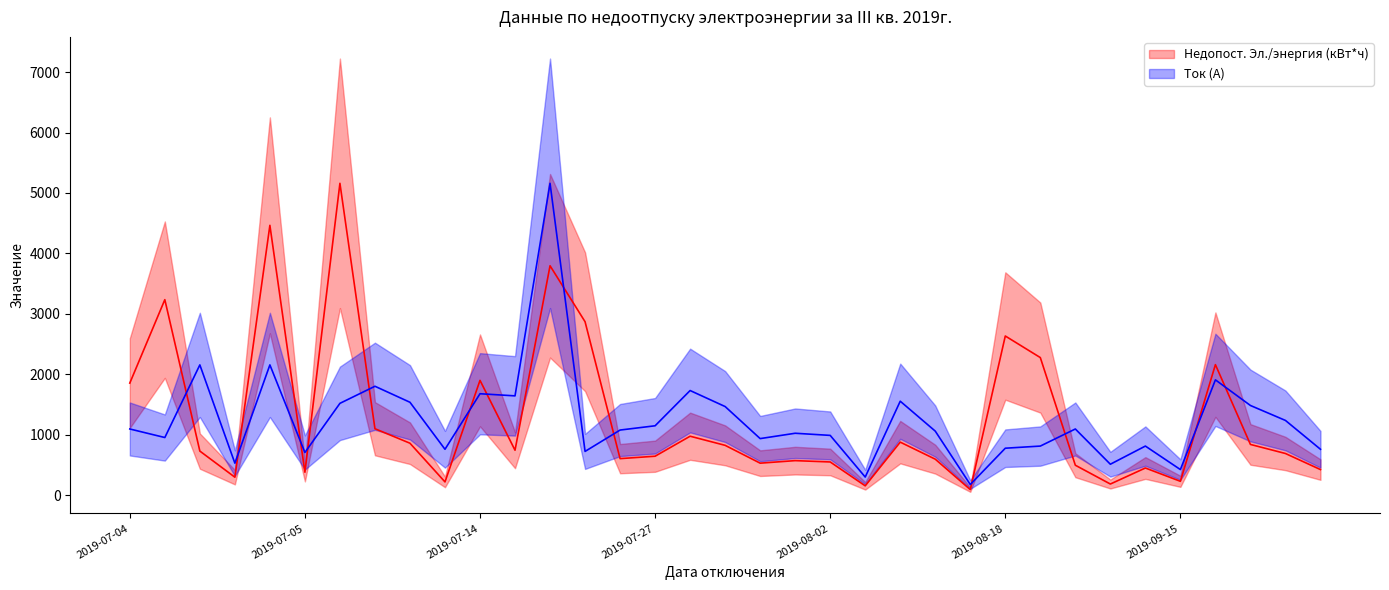

True or false: Недопост. Эл./энергия (кВт*ч) has more than 2 points higher than both neighbors.

True